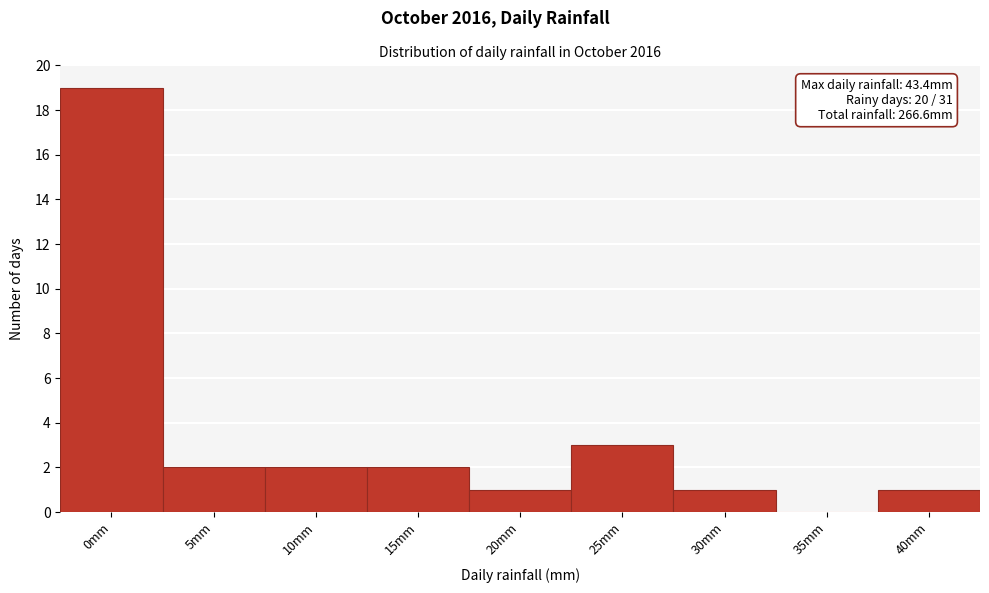

Reading left to right, what are all the values shown in this chart?

0mm=19	5mm=2	10mm=2	15mm=2	20mm=1	25mm=3	30mm=1	35mm=0	40mm=1